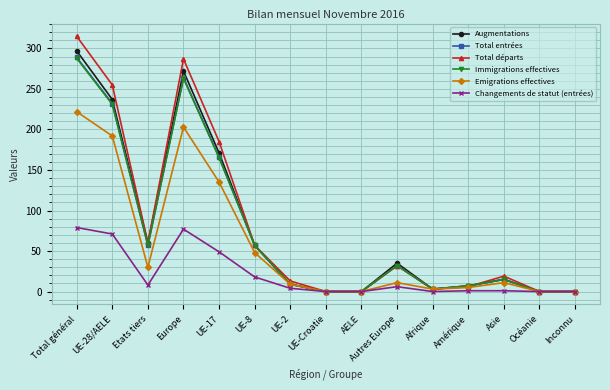

What is the difference between the highest and lowest values at UE-28/AELE?

184